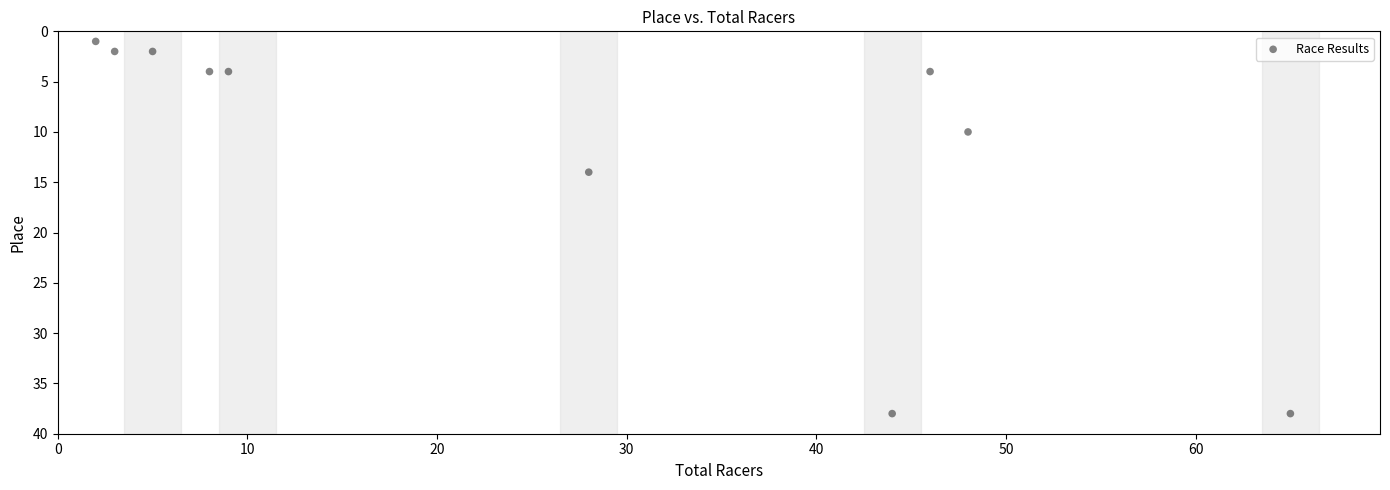

What Y value in the scatter plot is closest to 19?

14